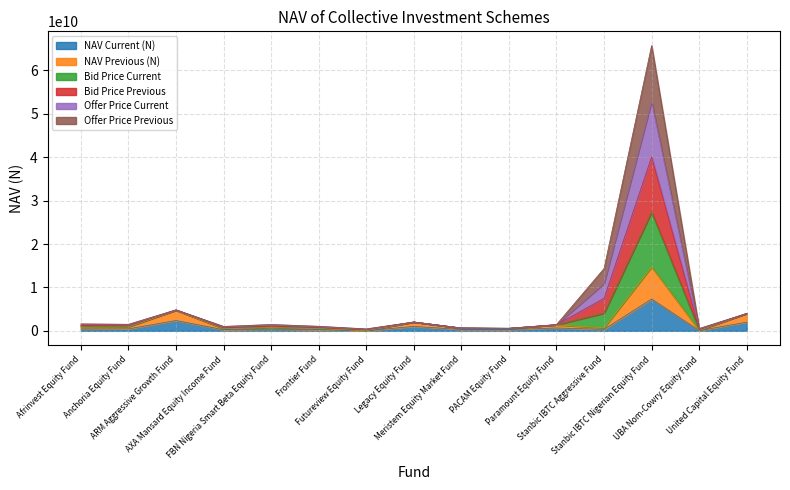

The Bid Price Current (N) series shows 935280596.8 at UBA Nom-Cowry Equity Fund. True or false?

False